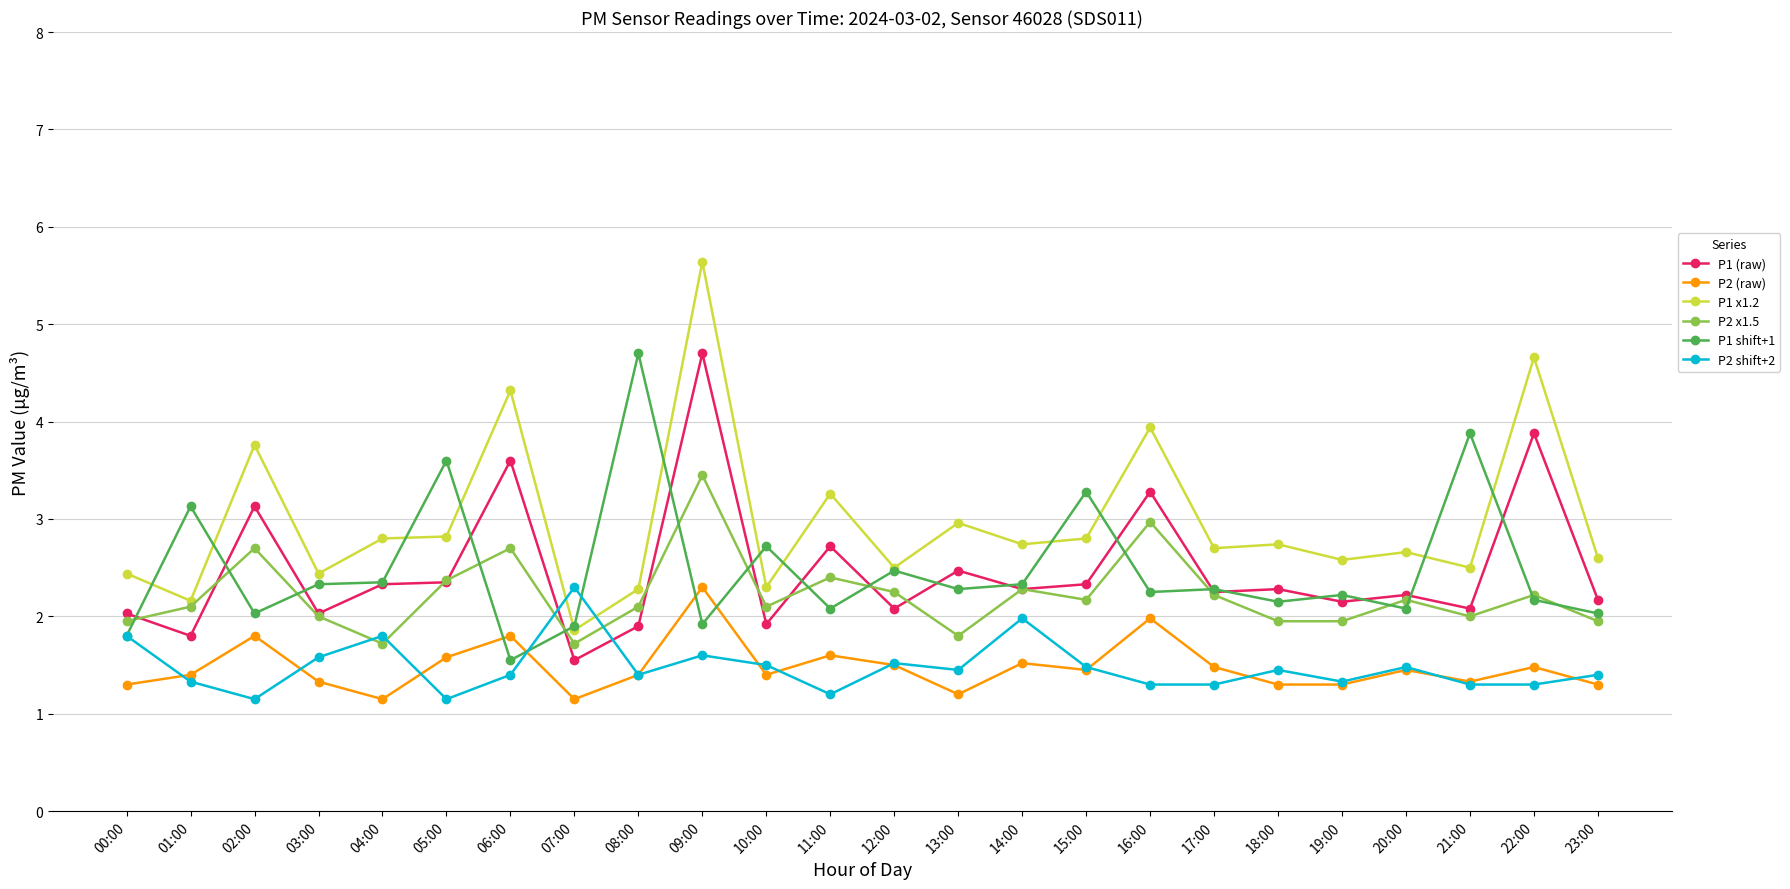

Count the number of categories in the chart.

24